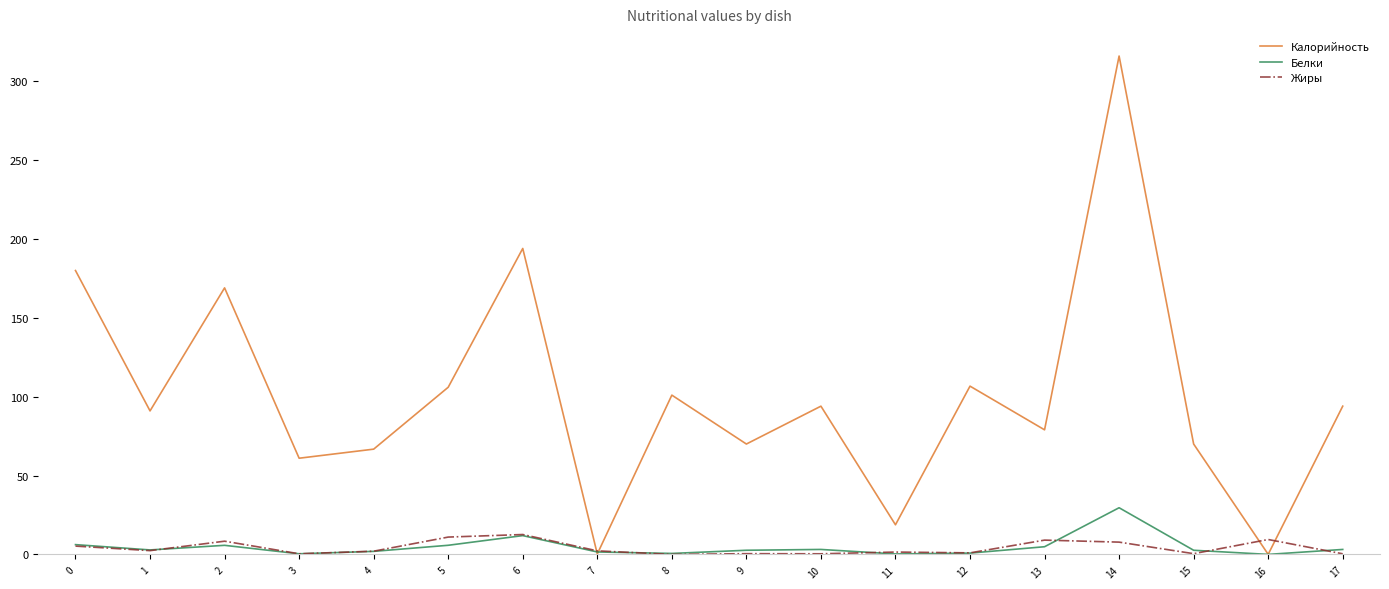

What is the difference between the maximum and minimum values in the Калорийность series?

315.9